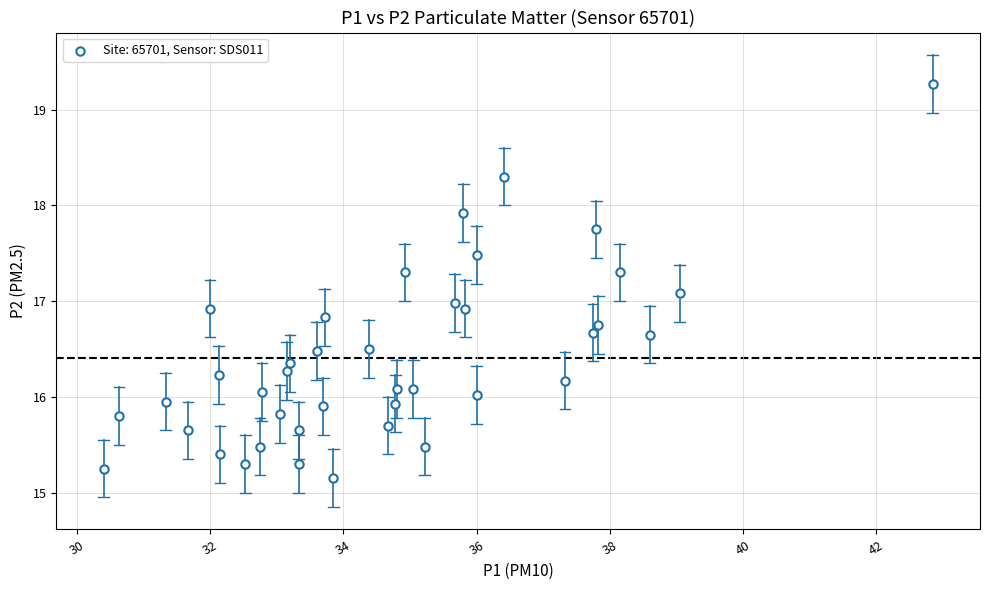

What is the range of X values (max minus min)?

12.5